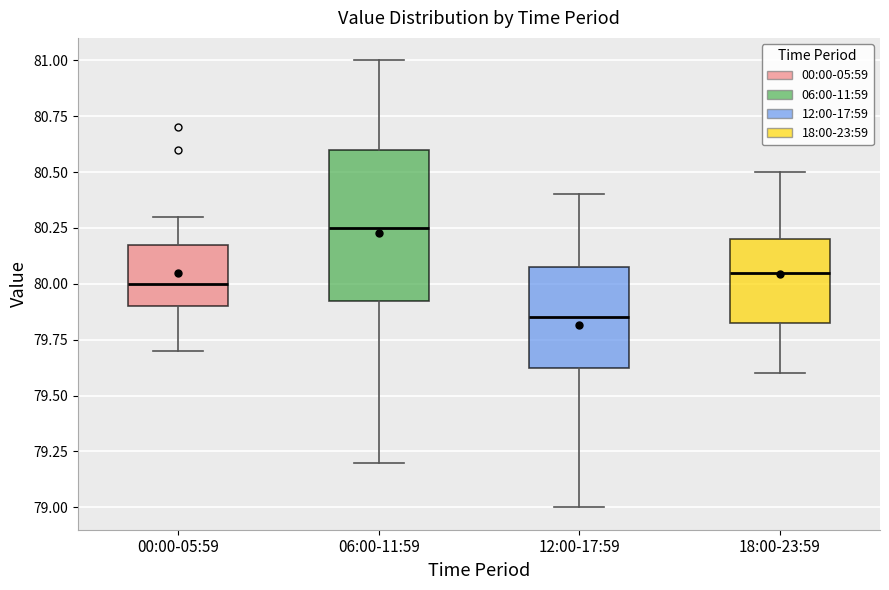

Where does the median line of the box for 06:00-11:59 sit on the y-axis? The values are not printed on the chart, so give them approximately, as read against the axis.

80.25